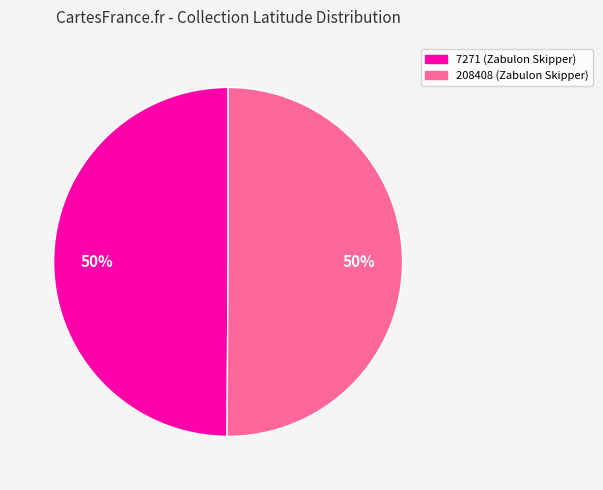

To the nearest percent, what portion does 208408 represent?

50%